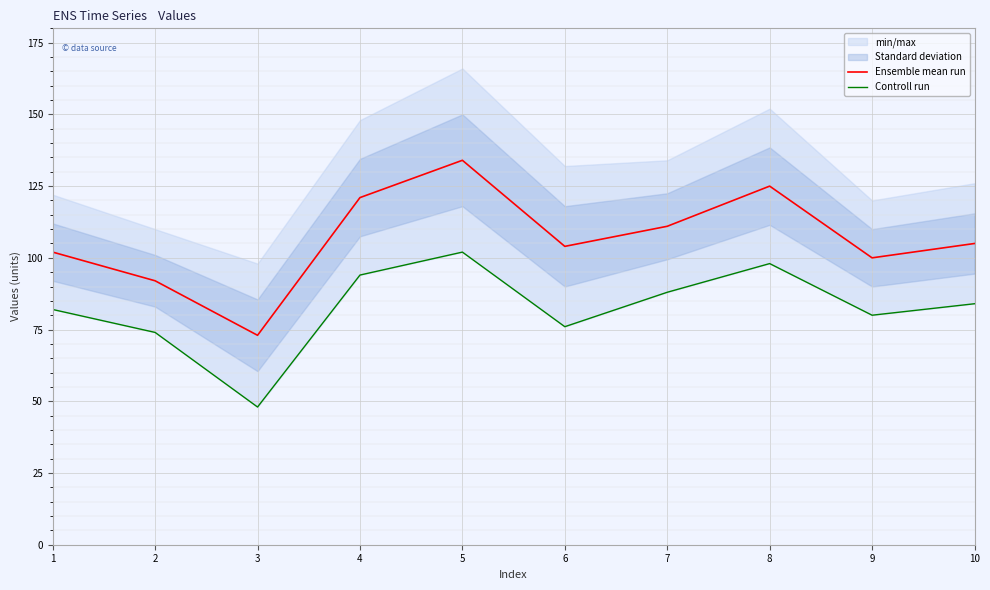

True or false: Ensemble mean run has a value of 25 at 4.

False